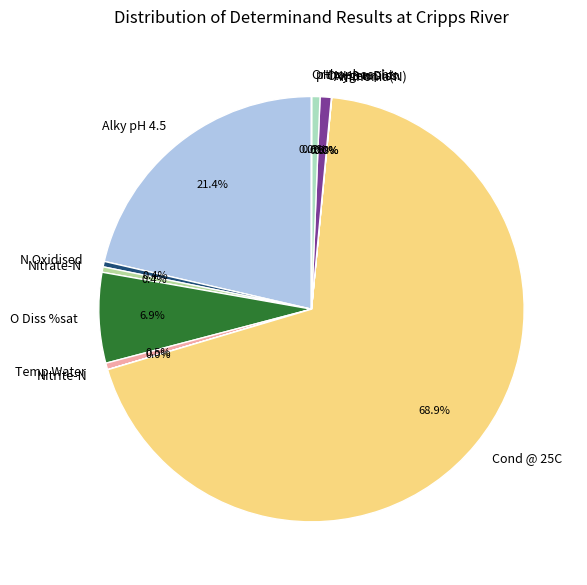

What is the largest slice in the pie chart?

Cond @ 25C